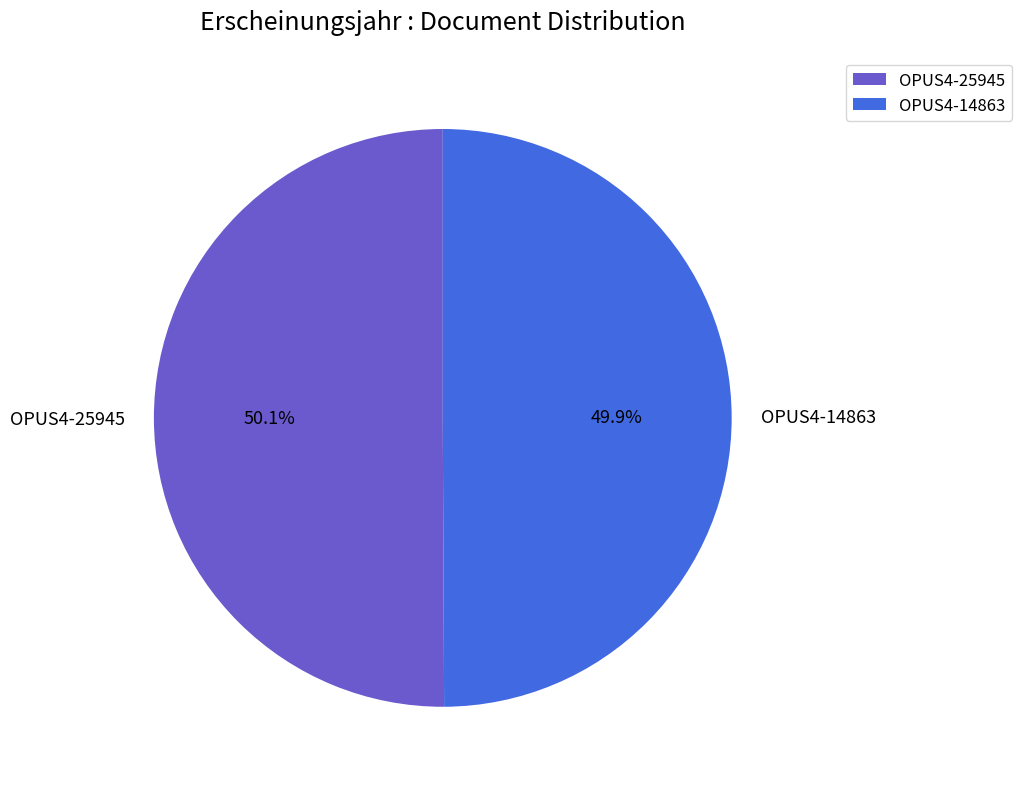

What is the ratio of the value at OPUS4-14863 to the value at OPUS4-25945?

1.0